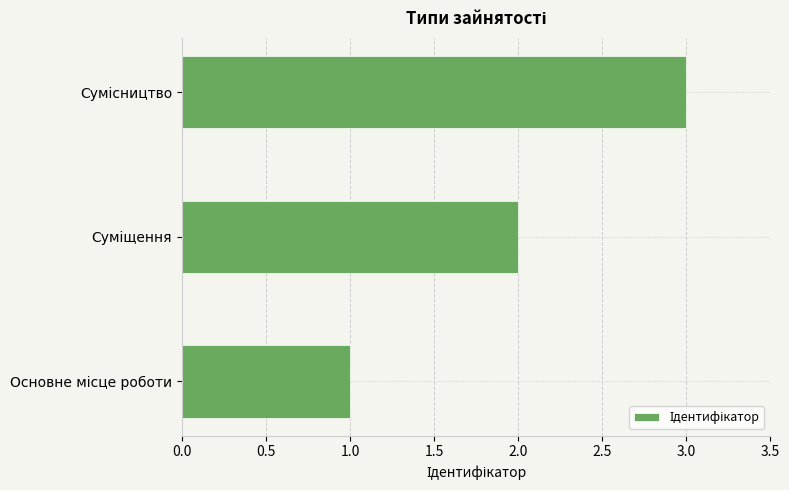

What is the sum of all values?

6